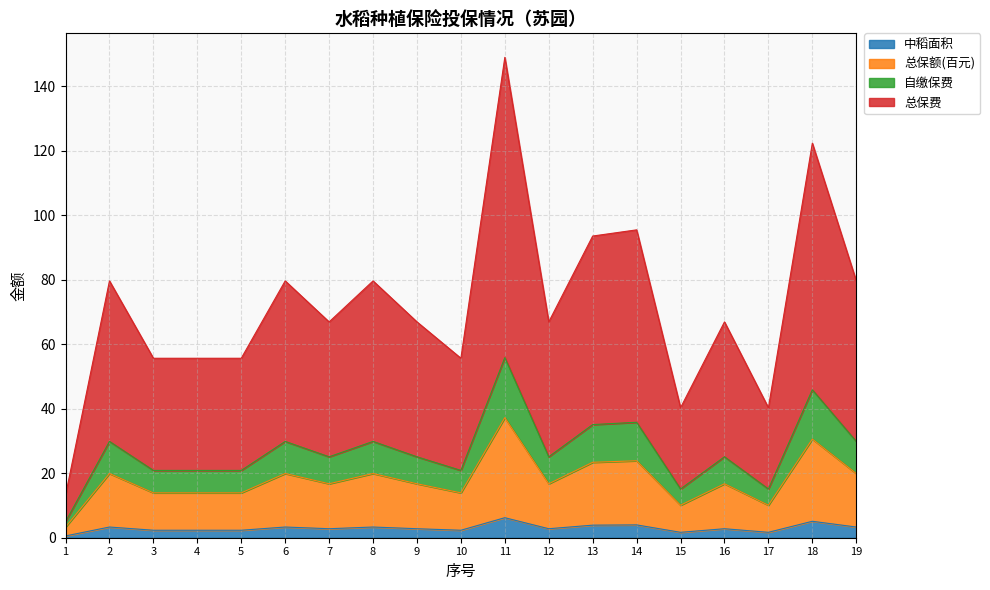

Which series has the largest range (max minus min)?

总保费